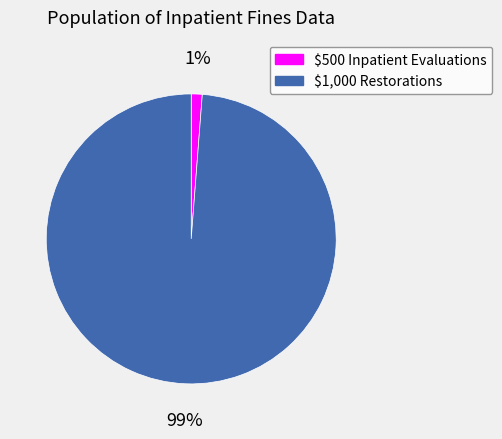

Is there a majority slice in this chart?

Yes